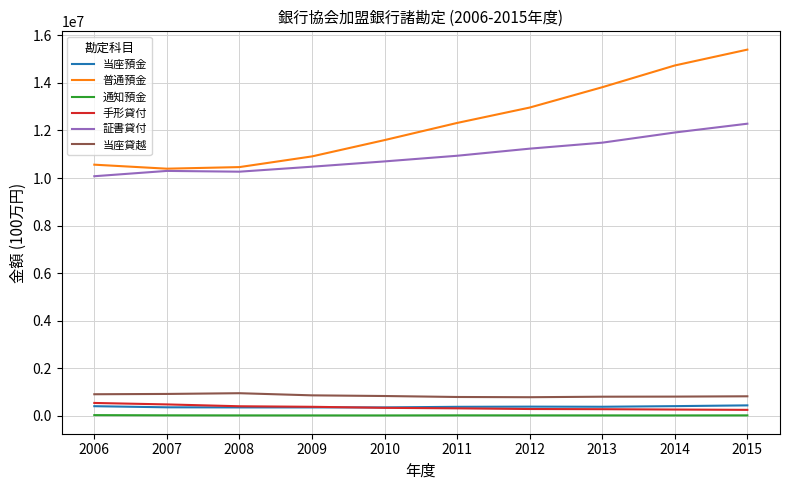

What are all the series names shown in the legend?

当座預金, 普通預金, 通知預金, 手形貸付, 証書貸付, 当座貸越